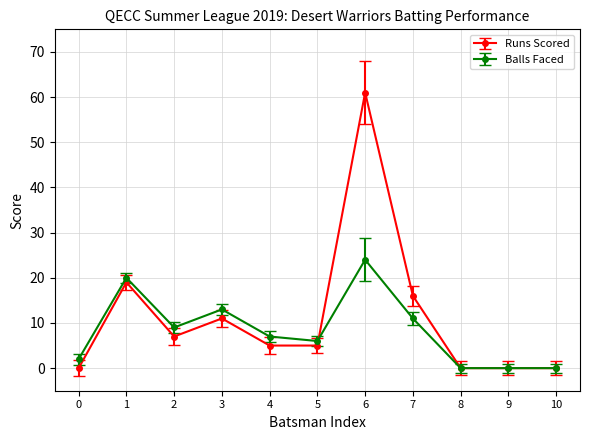

Is the value of Balls Faced at 4 greater than the value of Runs Scored at 6?

No